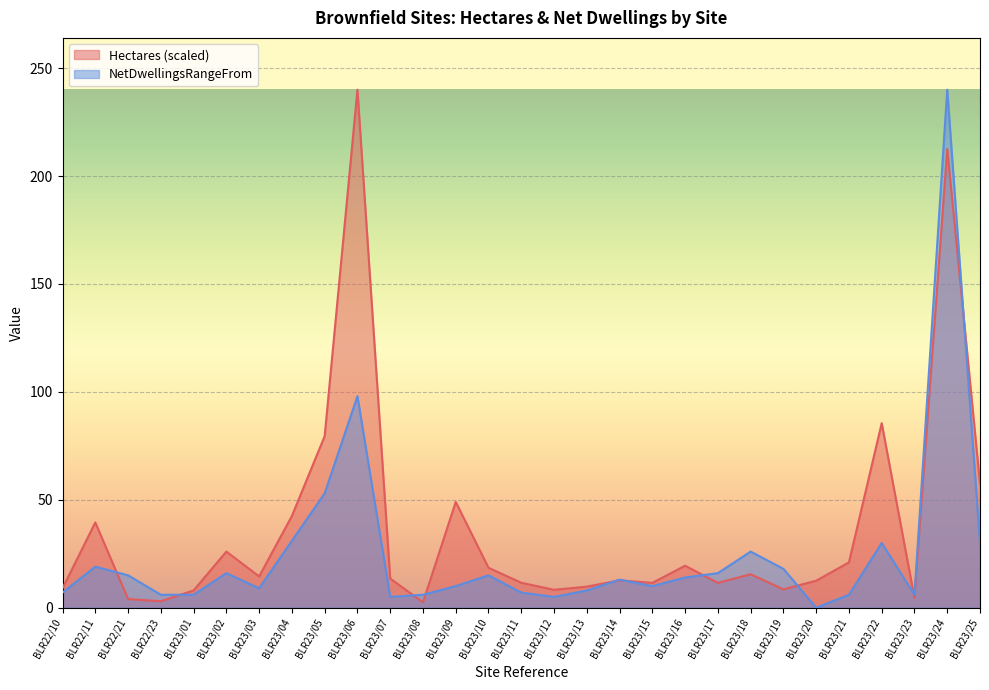

At which category is the sum across all series the highest?

BLR23/24